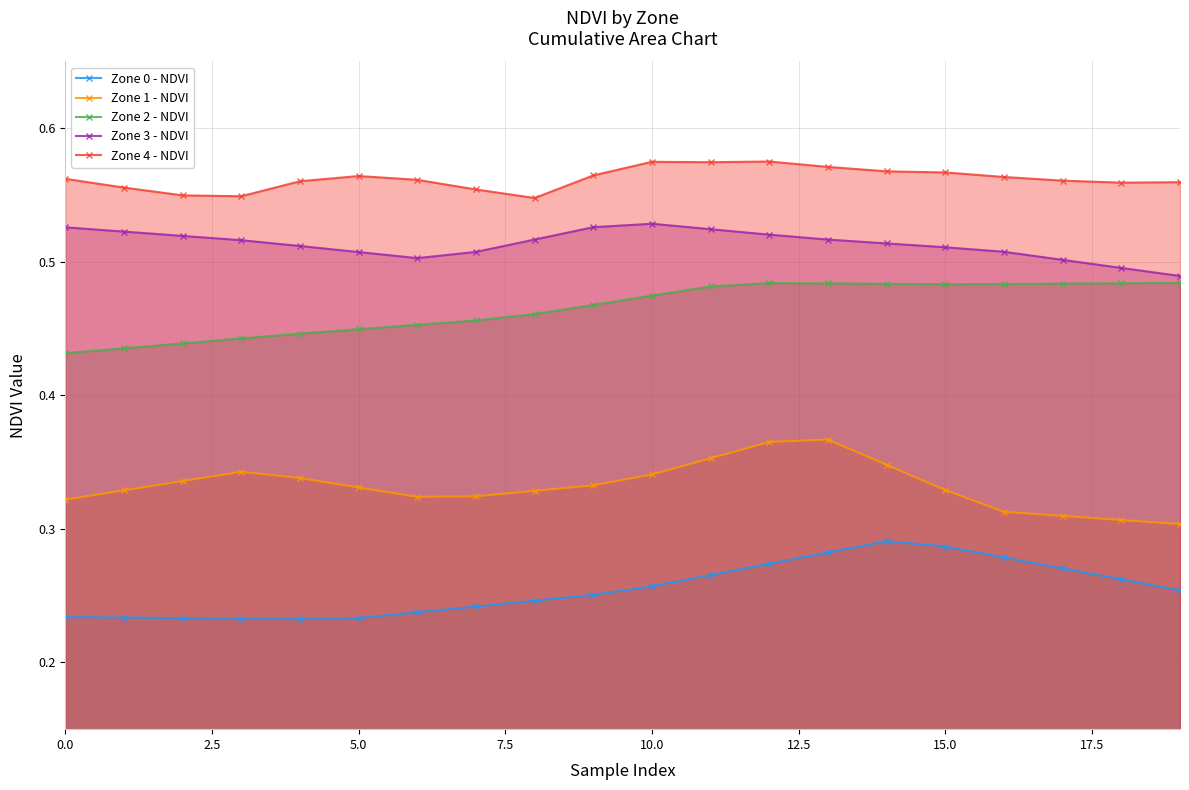

What is the sum of all Zone 4 - NDVI values?

11.2